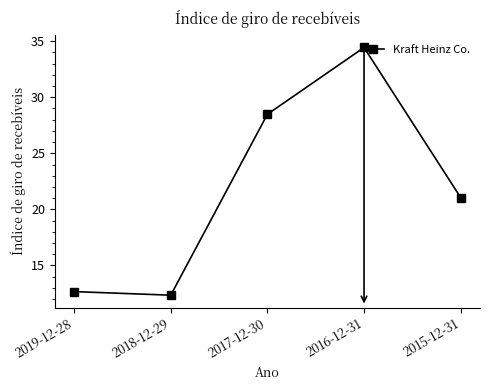

Which has a higher value, 2015-12-31 or 2017-12-30?

2017-12-30